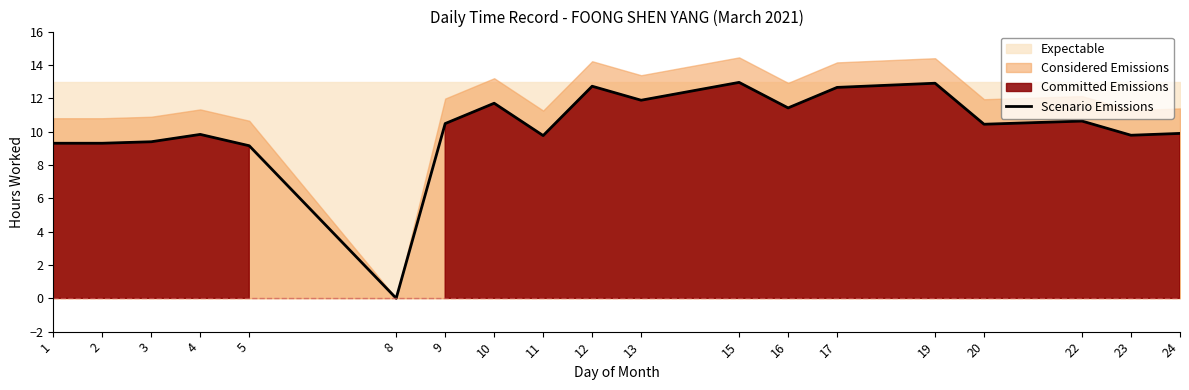

The value at 8 is 0.0. True or false?

True